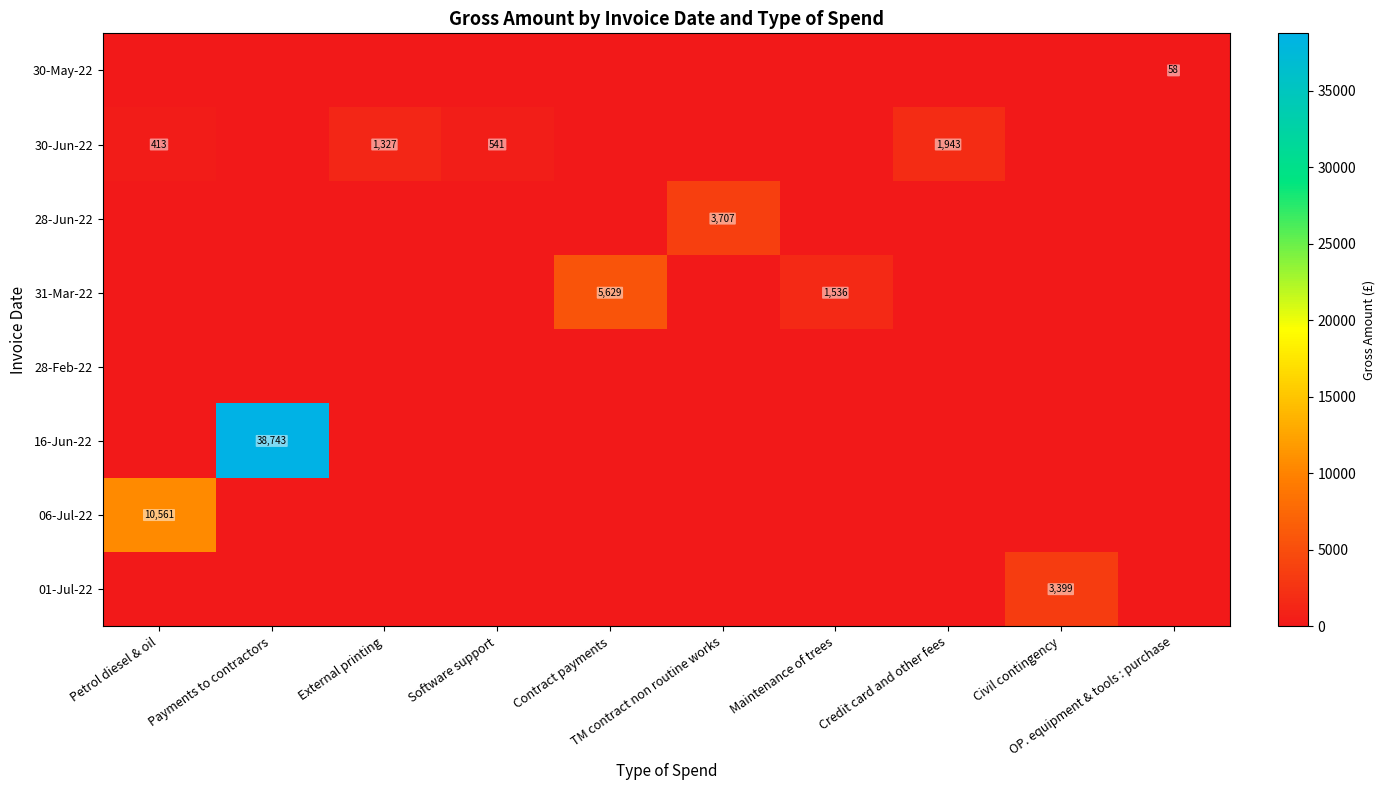

What is the average value of the 31-Mar-22 series?

716.5